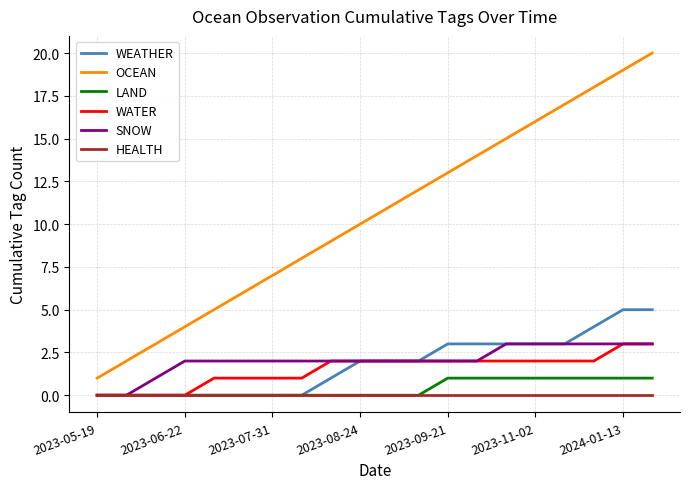

What is the sum of all OCEAN values?

210